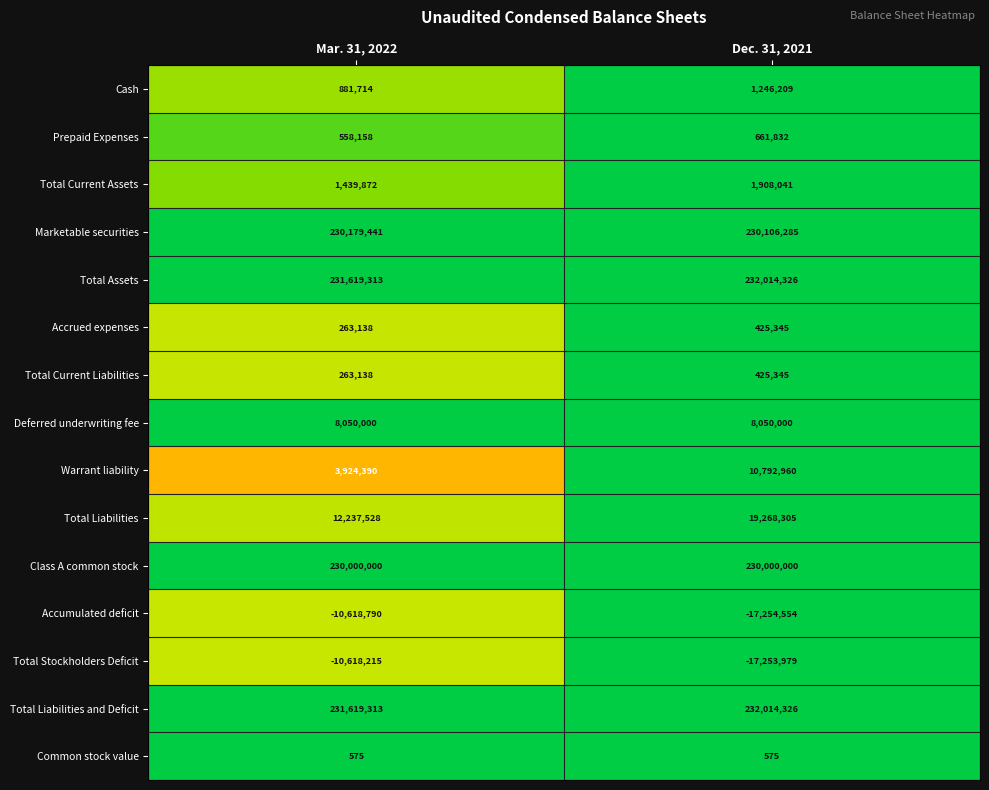

At which category is the sum across all series the highest?

Dec. 31, 2021